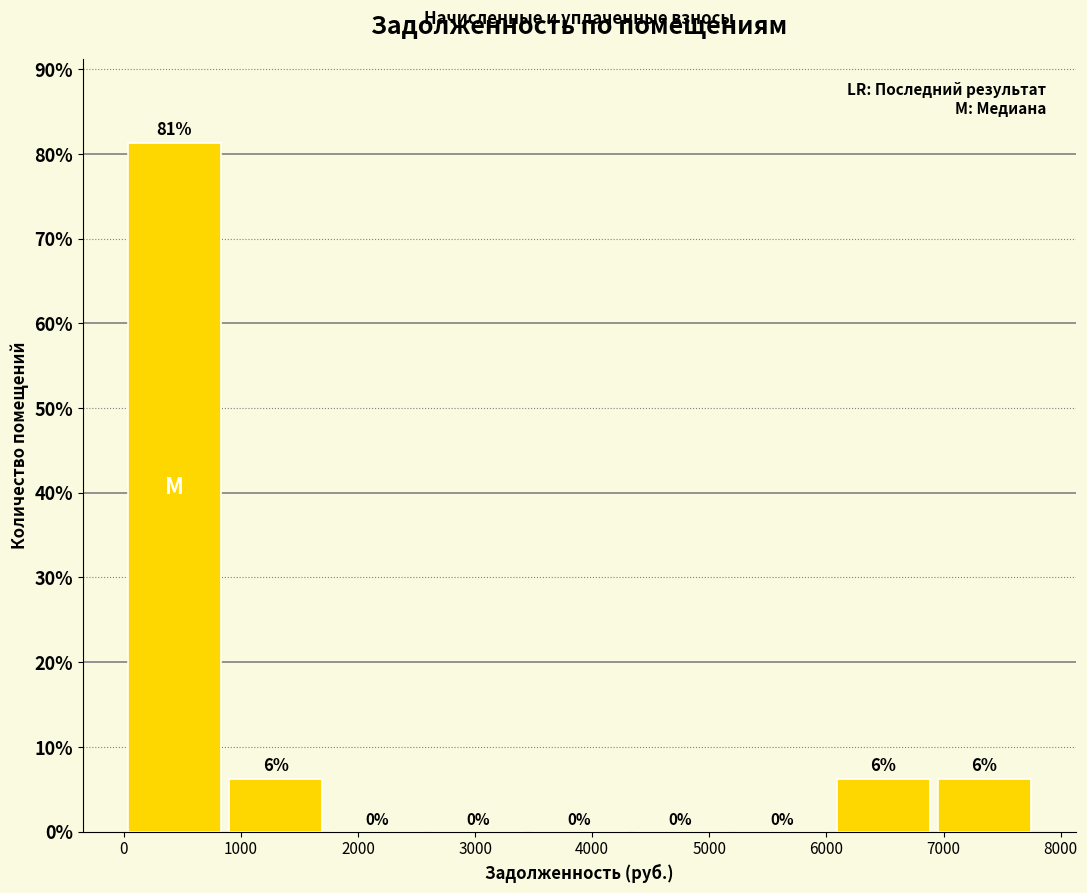

Over which range of the x-axis is the bar tallest?

0 to 900